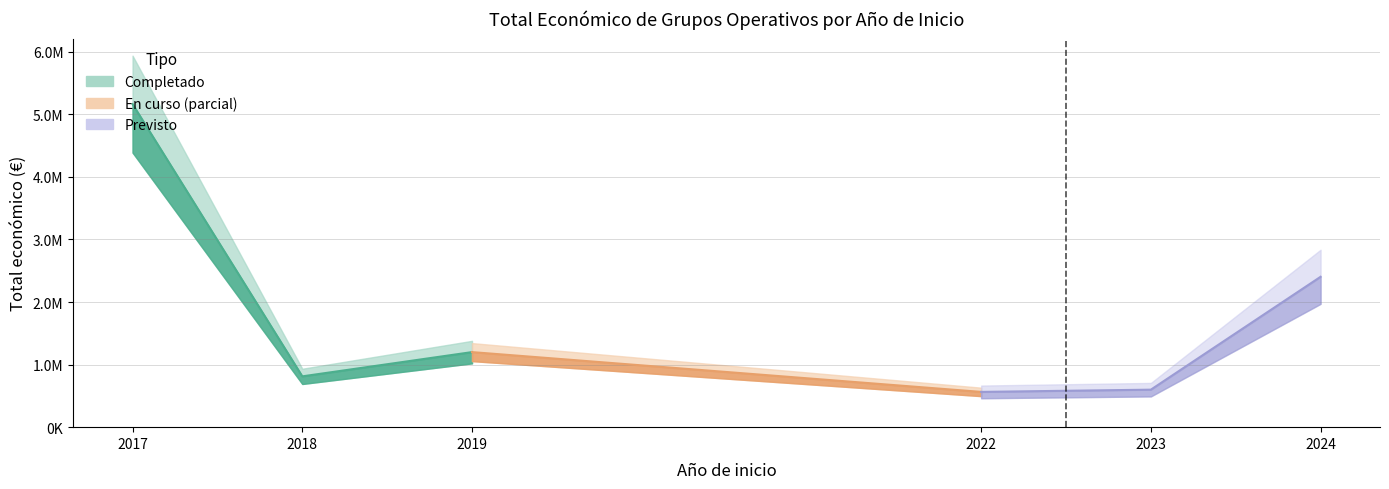

What is the minimum value for Total economico?

149419